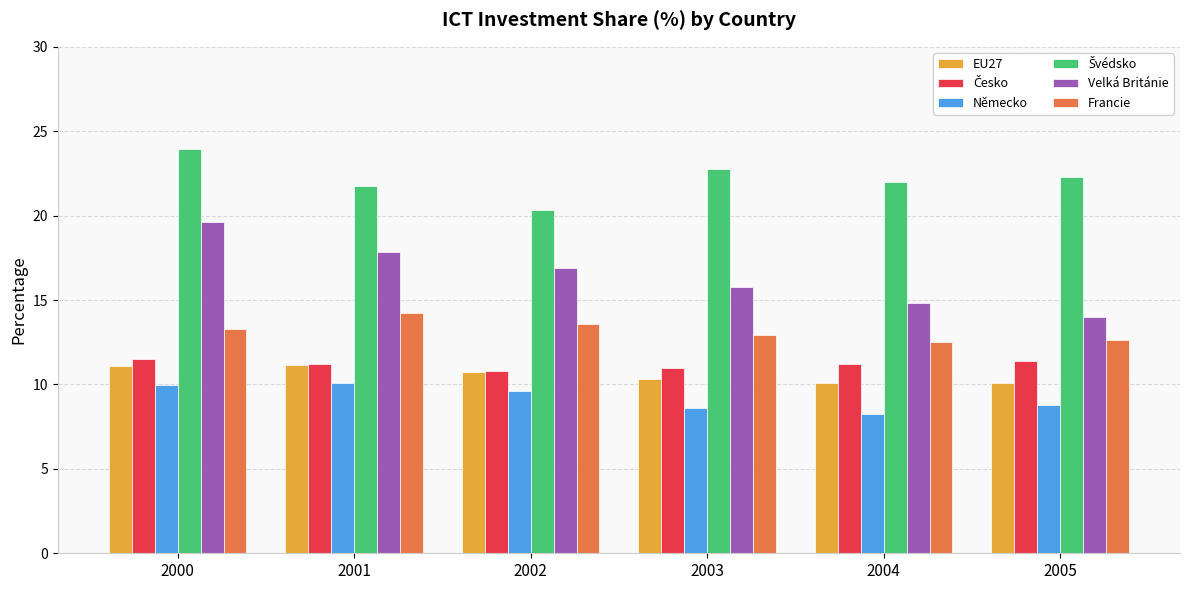

At how many categories does at least one series exceed 20?

6